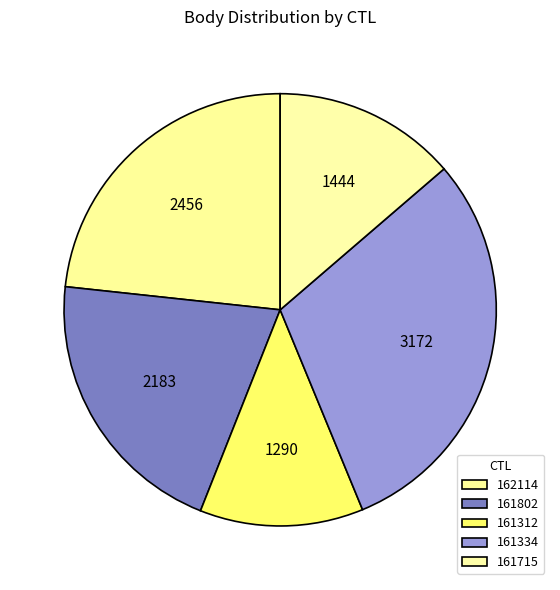

Count the number of slices in the pie.

5